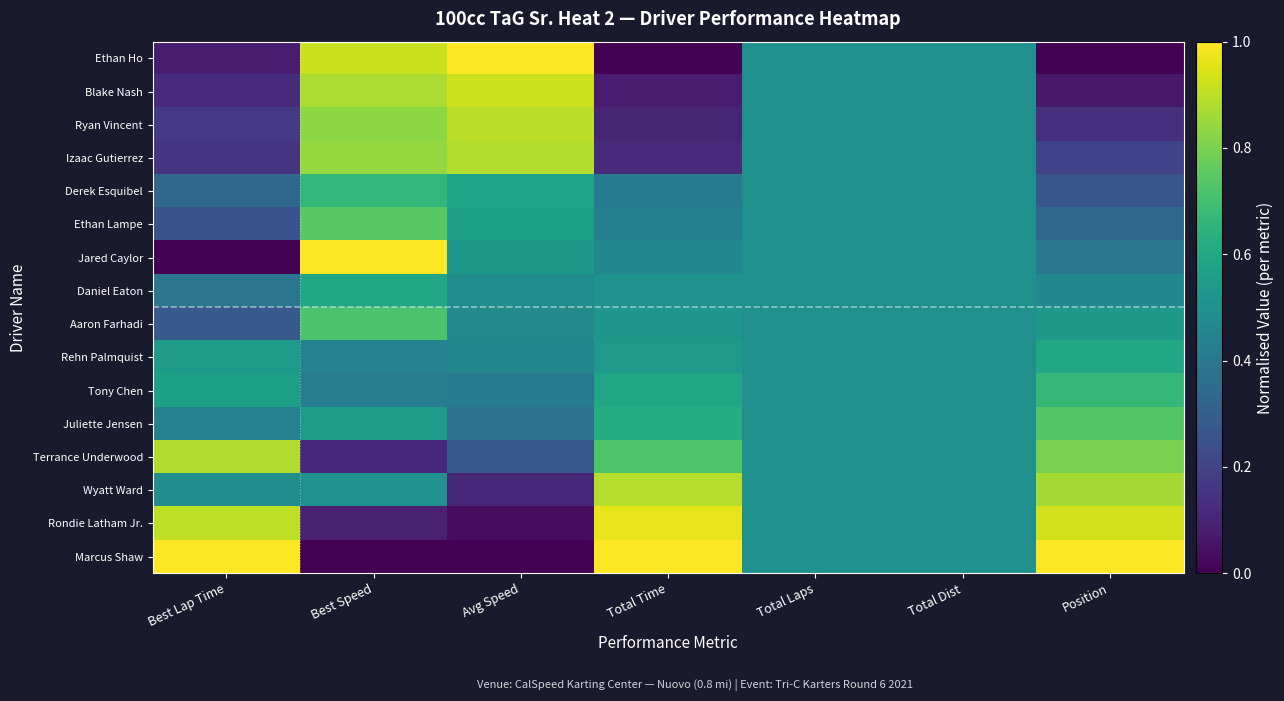

Reading left to right, transcribe all the data shown in this chart.

Ethan Ho: Best Lap Time=0.1	Best Speed=0.9	Avg Speed=1.0	Total Time=0.0	Total Laps=0.5	Total Dist=0.5	Position=0.0
Blake Nash: Best Lap Time=0.1	Best Speed=0.9	Avg Speed=0.9	Total Time=0.1	Total Laps=0.5	Total Dist=0.5	Position=0.1
Ryan Vincent: Best Lap Time=0.2	Best Speed=0.8	Avg Speed=0.9	Total Time=0.1	Total Laps=0.5	Total Dist=0.5	Position=0.1
Izaac Gutierrez: Best Lap Time=0.2	Best Speed=0.8	Avg Speed=0.9	Total Time=0.1	Total Laps=0.5	Total Dist=0.5	Position=0.2
Derek Esquibel: Best Lap Time=0.3	Best Speed=0.7	Avg Speed=0.6	Total Time=0.4	Total Laps=0.5	Total Dist=0.5	Position=0.3
Ethan Lampe: Best Lap Time=0.3	Best Speed=0.7	Avg Speed=0.6	Total Time=0.4	Total Laps=0.5	Total Dist=0.5	Position=0.3
Jared Caylor: Best Lap Time=0.0	Best Speed=1.0	Avg Speed=0.5	Total Time=0.5	Total Laps=0.5	Total Dist=0.5	Position=0.4
Daniel Eaton: Best Lap Time=0.4	Best Speed=0.6	Avg Speed=0.5	Total Time=0.5	Total Laps=0.5	Total Dist=0.5	Position=0.5
Aaron Farhadi: Best Lap Time=0.3	Best Speed=0.7	Avg Speed=0.5	Total Time=0.5	Total Laps=0.5	Total Dist=0.5	Position=0.5
Rehn Palmquist: Best Lap Time=0.5	Best Speed=0.4	Avg Speed=0.5	Total Time=0.5	Total Laps=0.5	Total Dist=0.5	Position=0.6
Tony Chen: Best Lap Time=0.6	Best Speed=0.4	Avg Speed=0.4	Total Time=0.6	Total Laps=0.5	Total Dist=0.5	Position=0.7
Juliette Jensen: Best Lap Time=0.4	Best Speed=0.6	Avg Speed=0.4	Total Time=0.6	Total Laps=0.5	Total Dist=0.5	Position=0.7
Terrance Underwood: Best Lap Time=0.9	Best Speed=0.1	Avg Speed=0.3	Total Time=0.7	Total Laps=0.5	Total Dist=0.5	Position=0.8
Wyatt Ward: Best Lap Time=0.5	Best Speed=0.5	Avg Speed=0.1	Total Time=0.9	Total Laps=0.5	Total Dist=0.5	Position=0.9
Rondie Latham Jr.: Best Lap Time=0.9	Best Speed=0.1	Avg Speed=0.0	Total Time=1.0	Total Laps=0.5	Total Dist=0.5	Position=0.9
Marcus Shaw: Best Lap Time=1.0	Best Speed=0.0	Avg Speed=0.0	Total Time=1.0	Total Laps=0.5	Total Dist=0.5	Position=1.0